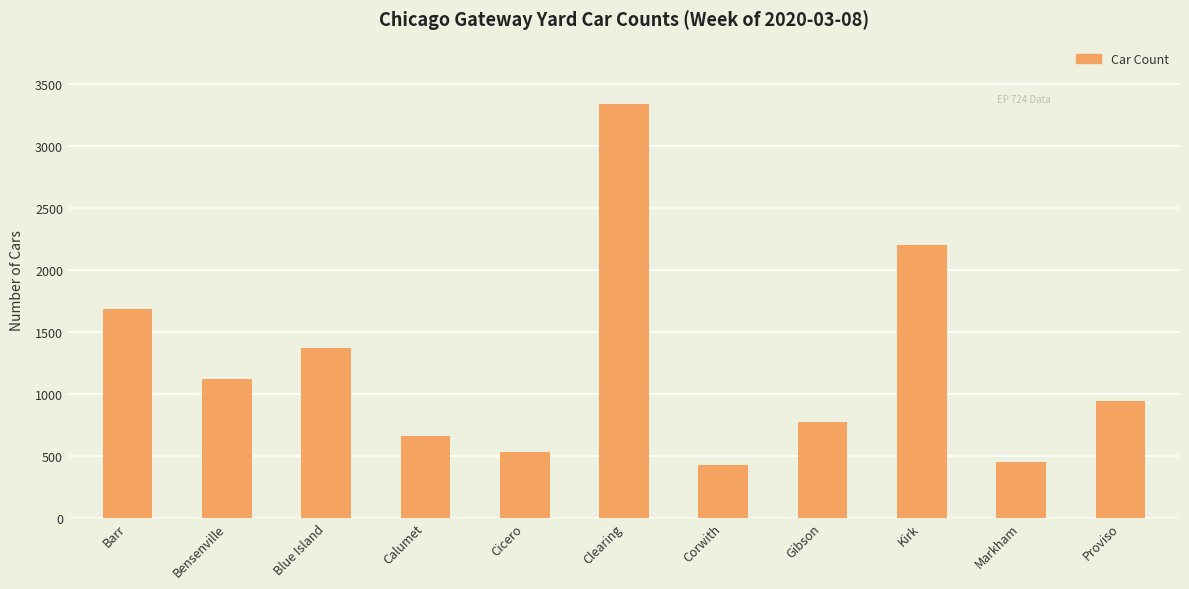

What is the sum of the values at Corwith and Proviso?

1367